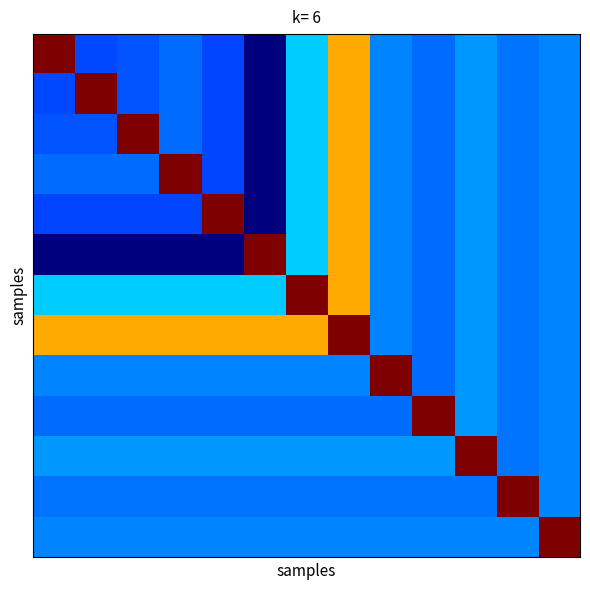

At which category is the sum across all series the highest?

7